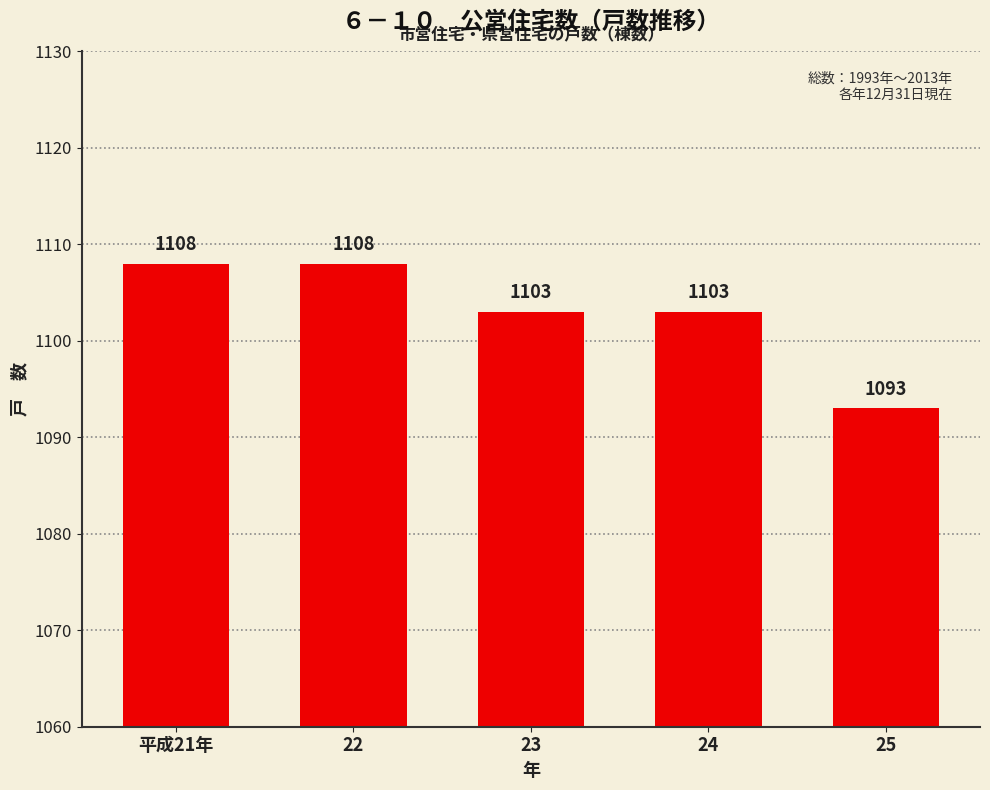

What position from the left is 平成21年?

1